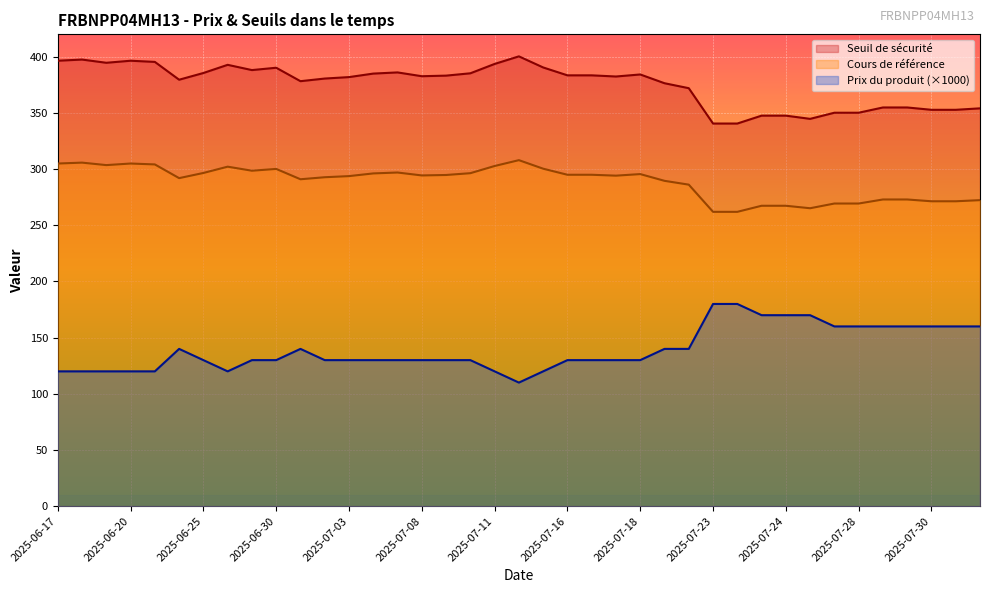

True or false: Prix du produit and Cours de référence cross at least once.

False